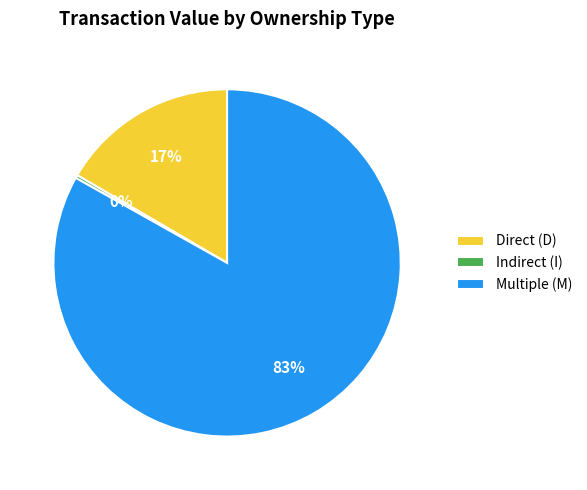

The Multiple (M) slice represents 83% of the pie. True or false?

True